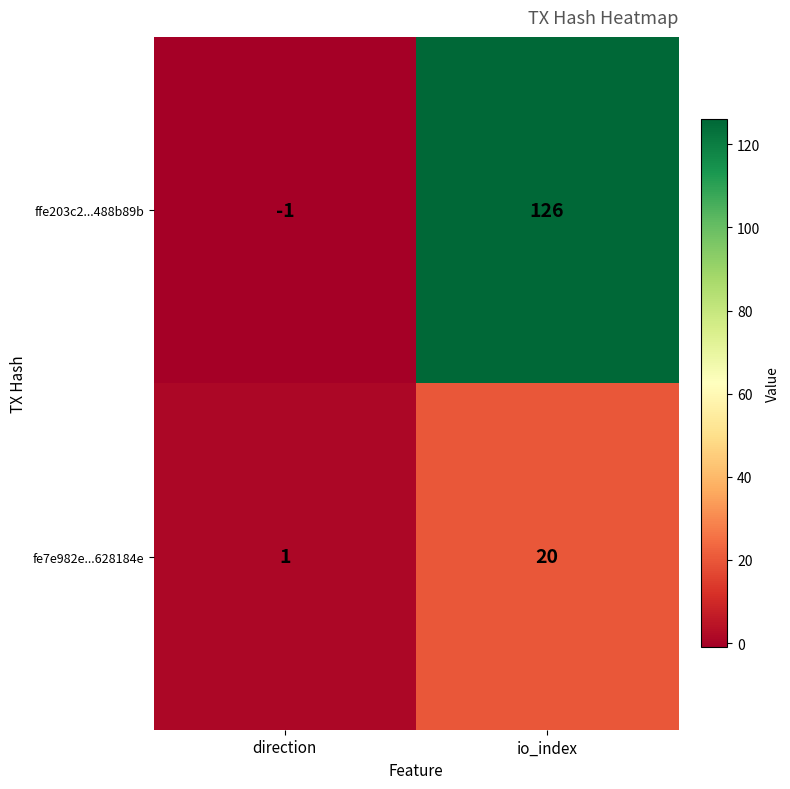

Which series has the largest total across all categories?

ffe203c2...488b89b